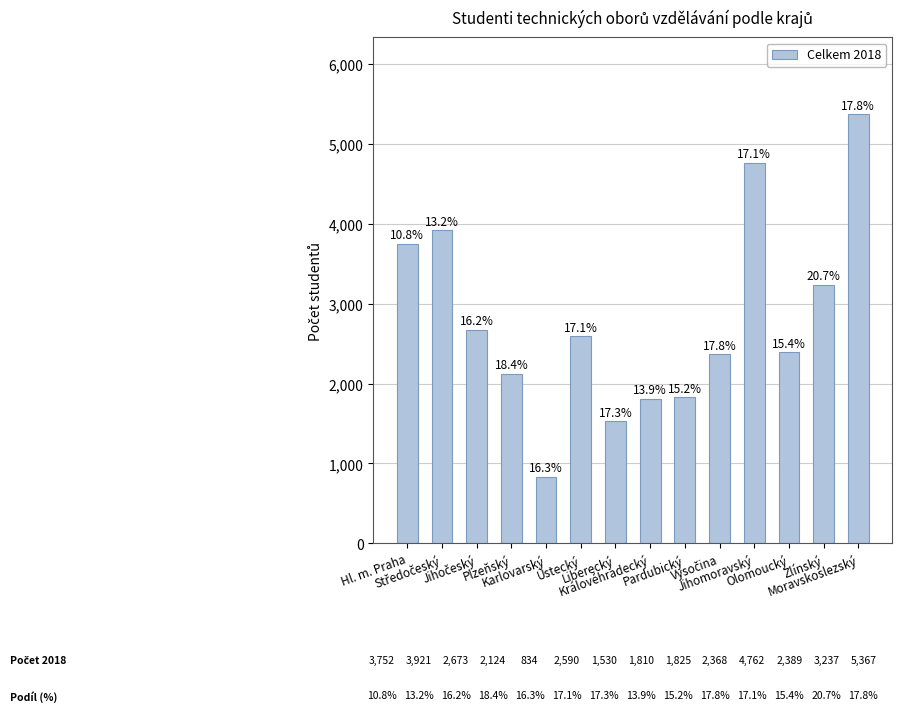

What is the change in value from Karlovarský to Liberecký?

+696